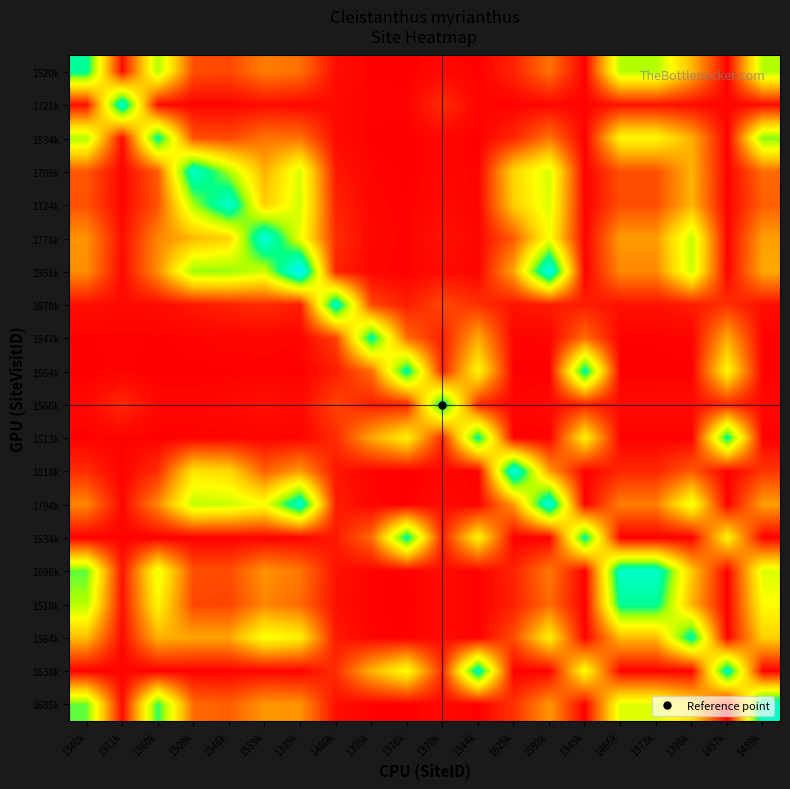

What is the maximum value shown in the chart?

1.0